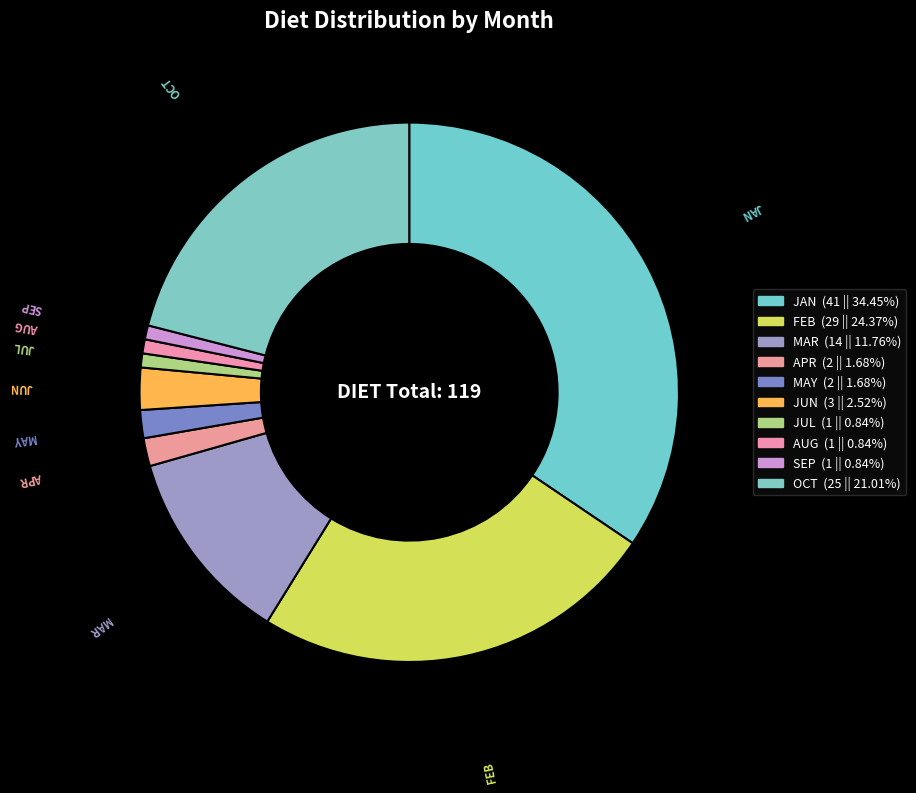

Is it true that MAY is 1% of the pie?

False